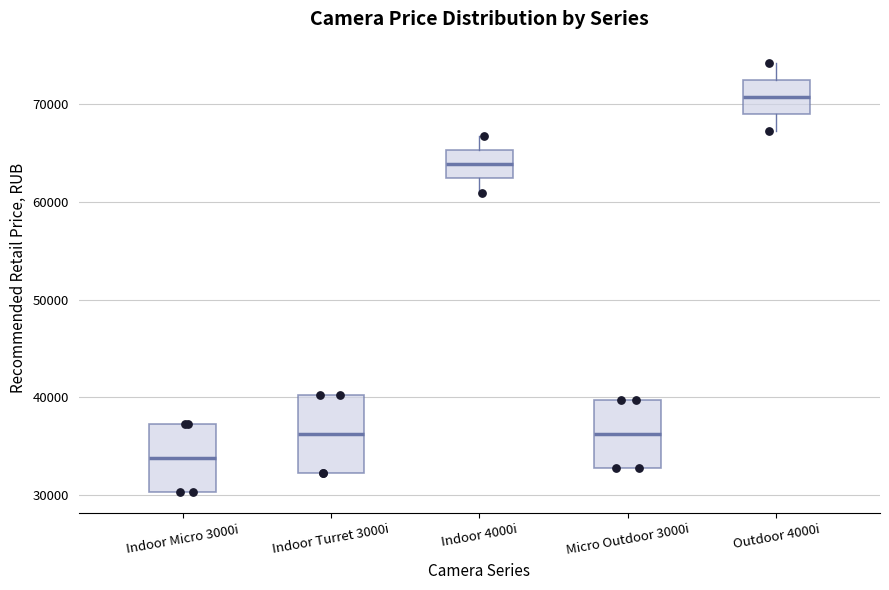

Reading left to right, read every box against the y-axis: the position of its median line, the range the box covers, and the ends of its whiskers. The values are not printed on the chart, so give them approximately, as read against the axis.

Indoor Micro 3000i: median 34000, box 30000 to 37000, whiskers 30000 to 37000
Indoor Turret 3000i: median 36000, box 32000 to 40000, whiskers 32000 to 40000
Indoor 4000i: median 64000, box 62000 to 65000, whiskers 61000 to 67000
Micro Outdoor 3000i: median 36000, box 33000 to 40000, whiskers 33000 to 40000
Outdoor 4000i: median 71000, box 69000 to 72000, whiskers 67000 to 74000